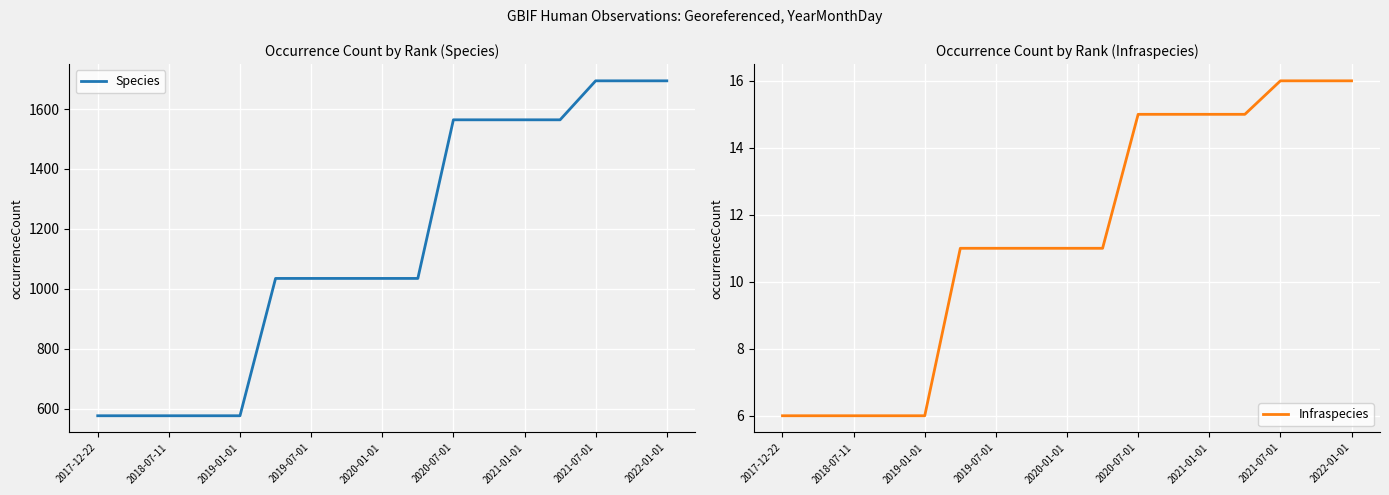

What is the total value across all series at 13?

1579